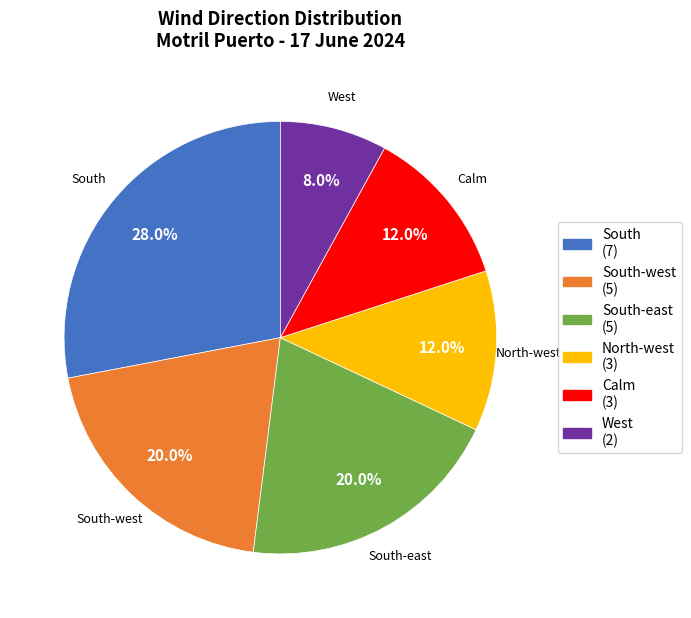

To the nearest percent, what is the average slice percentage?

17%